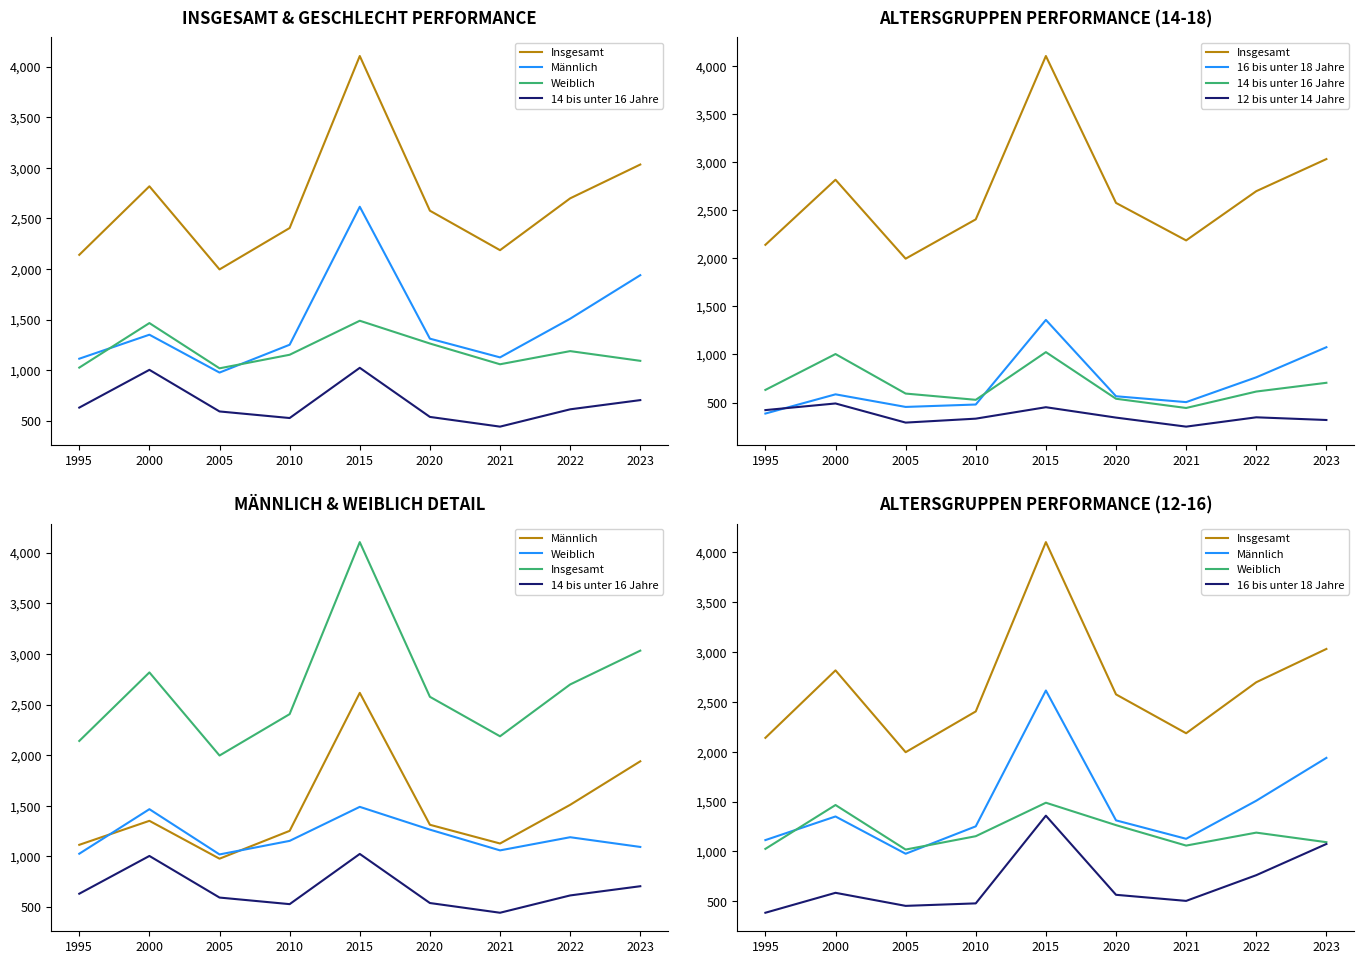

What is the spread (max minus min) of values at 2023?

2714